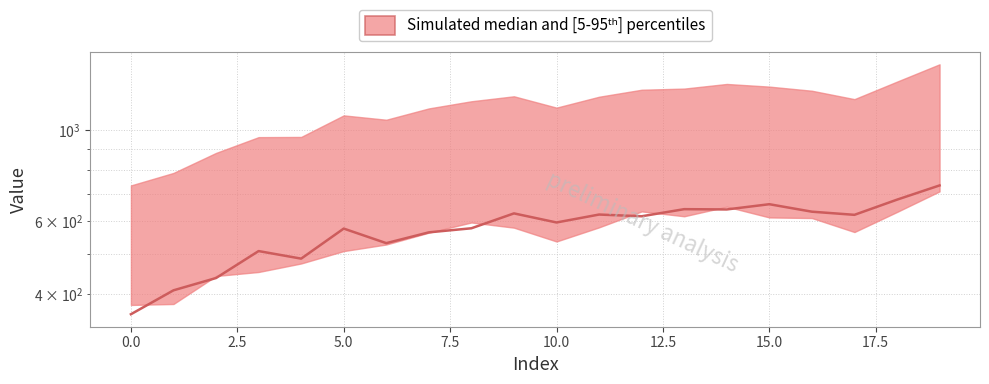

True or false: the data shows 875 at 5.

False